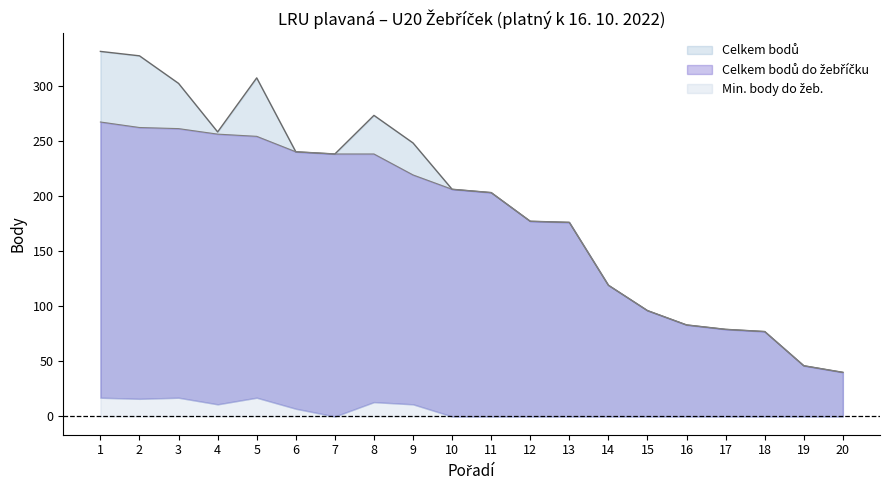

True or false: Celkem bodů do žebříčku and Celkem bodů intersect in this chart.

False